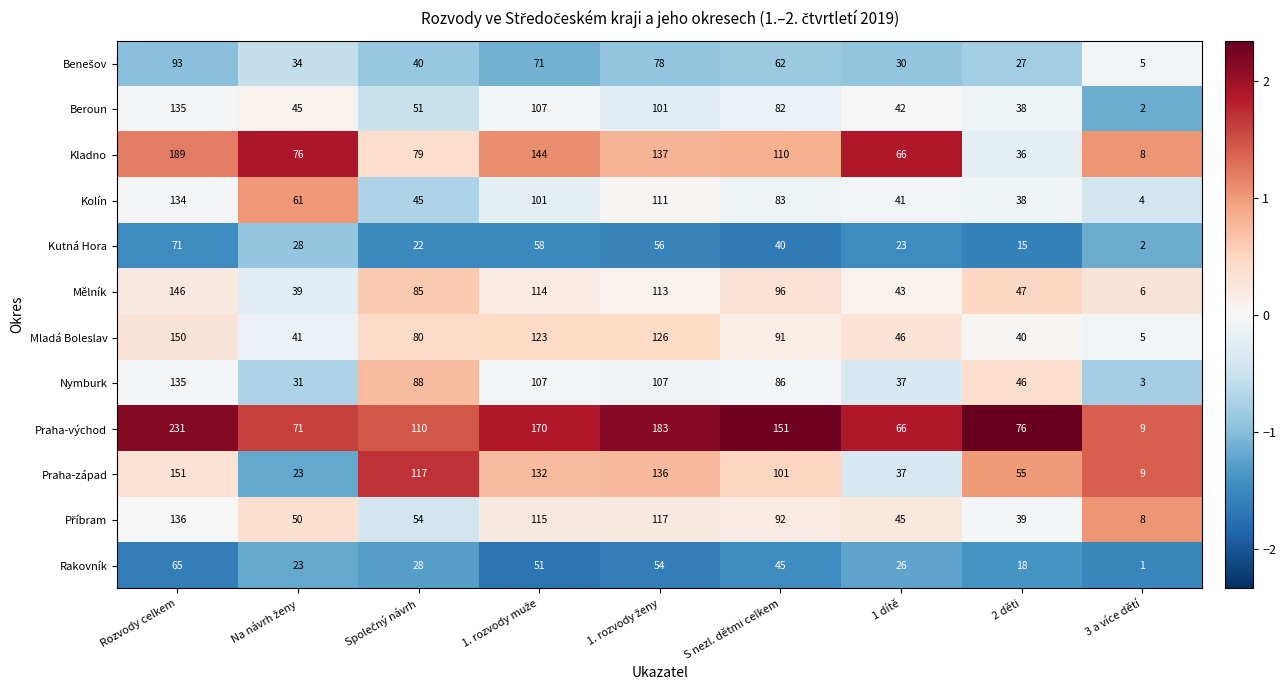

What is the spread (max minus min) of values at 1 dítě?

43